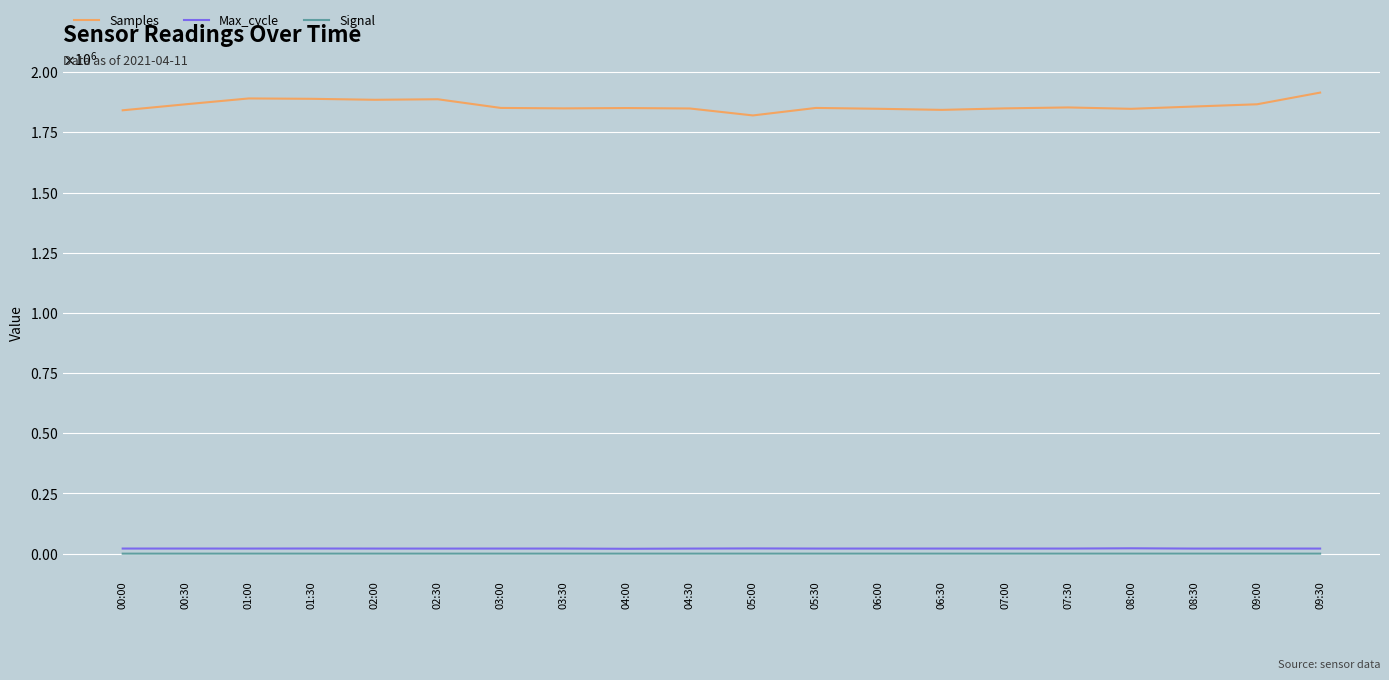

At how many categories does at least one series exceed 1505014?

20